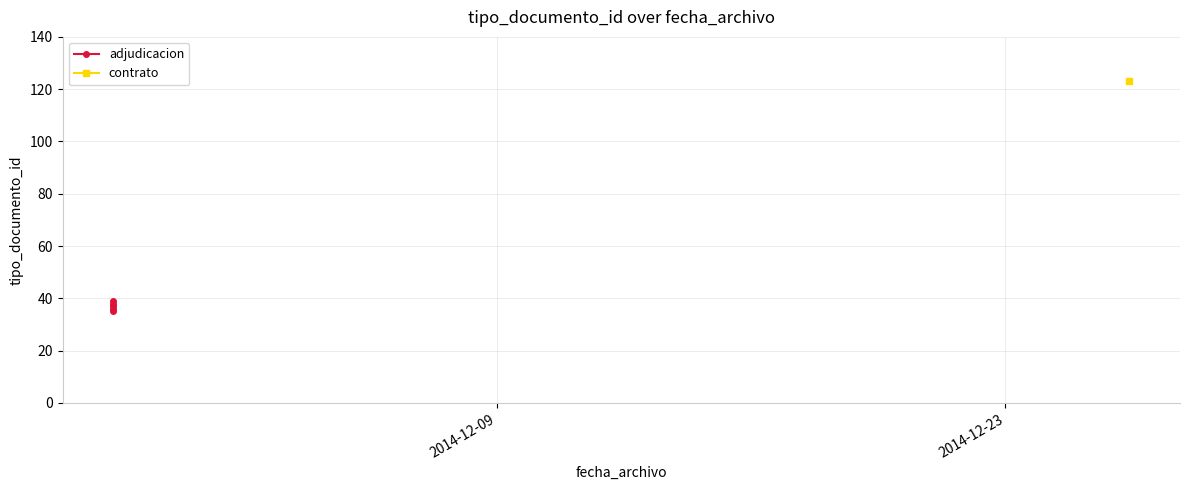

How many interior local valleys (lower than both neighbors) does the data have?

1